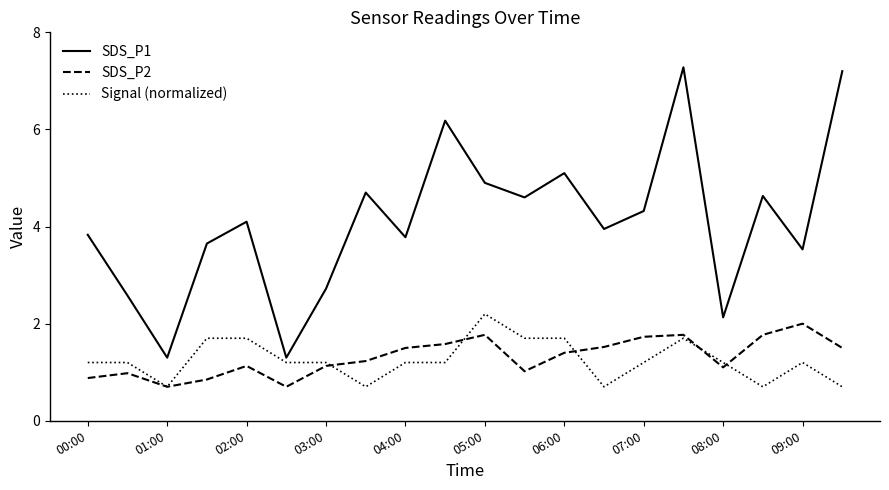

What is the maximum value for Signal (normalized)?

2.2